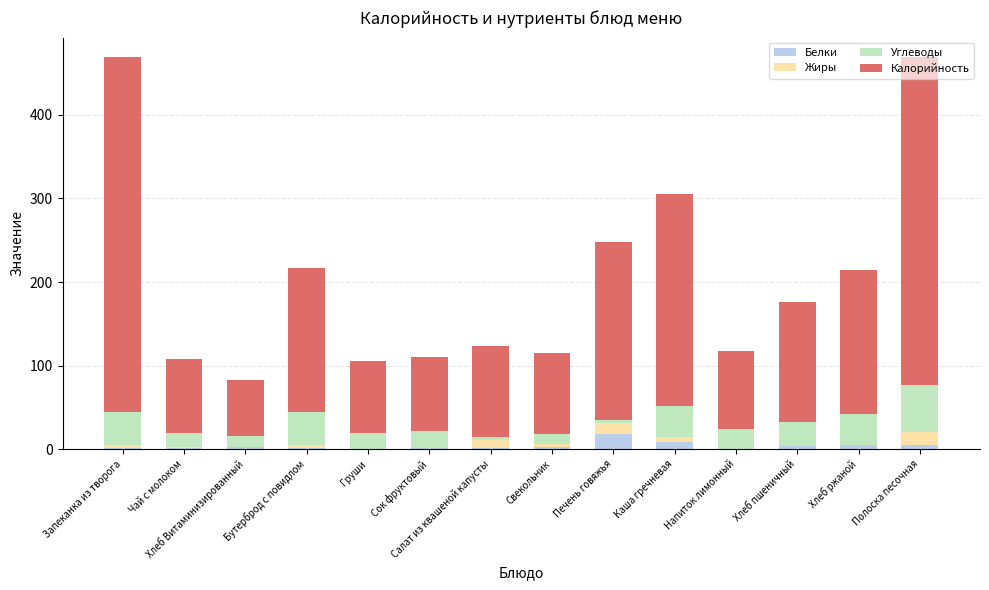

What is the highest value of the Белки series?

18